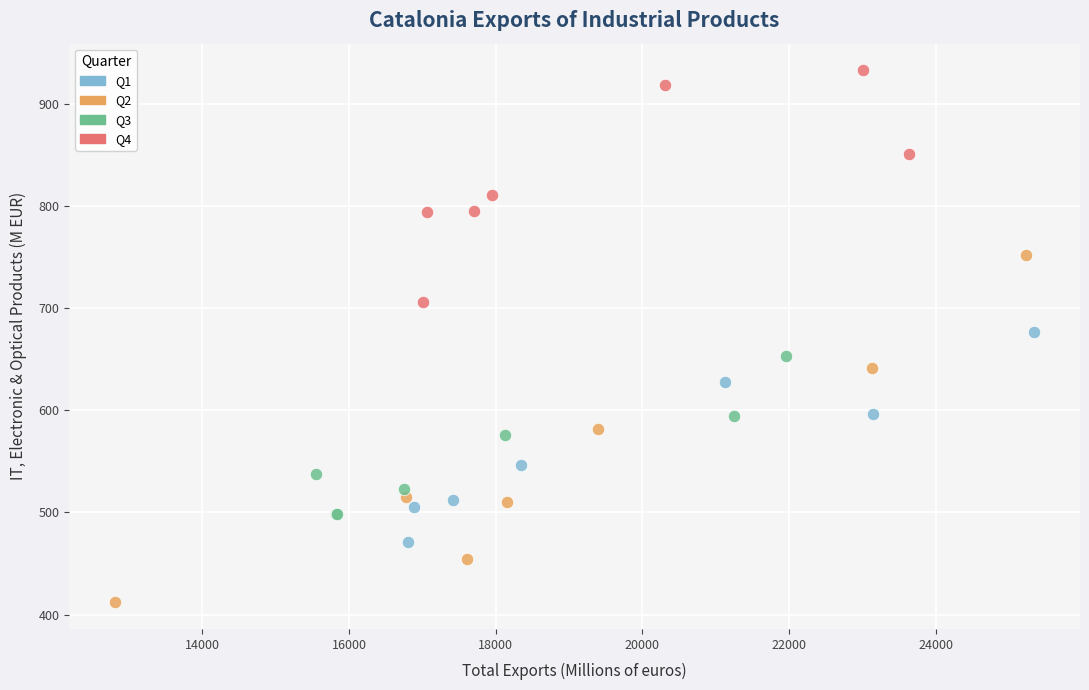

Which series reaches the maximum Y coordinate?

Q4